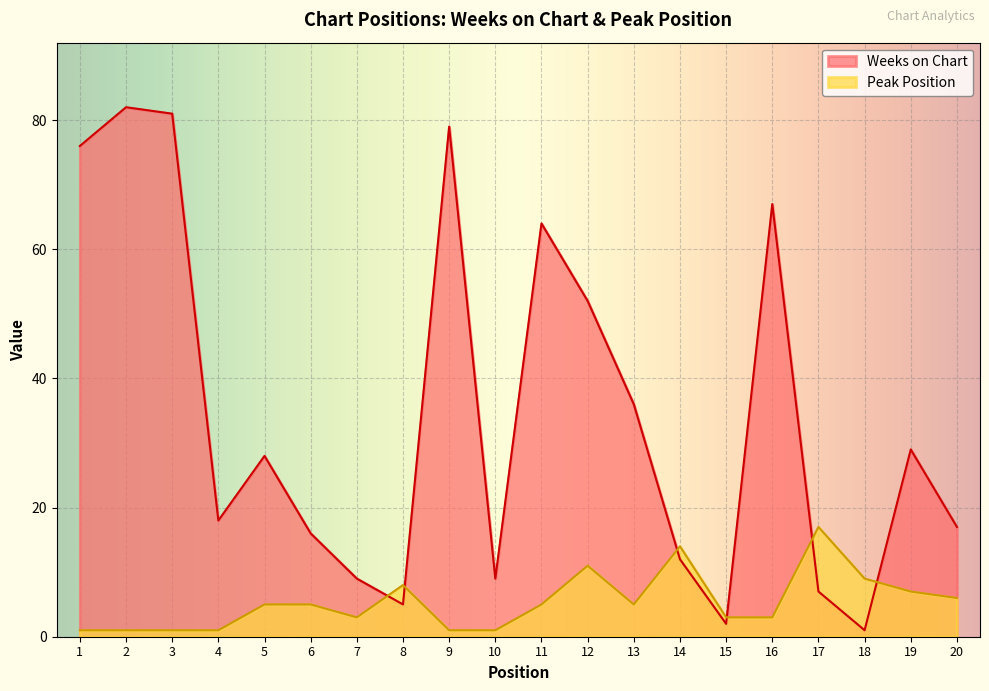

At which category is the sum across all series the highest?

2